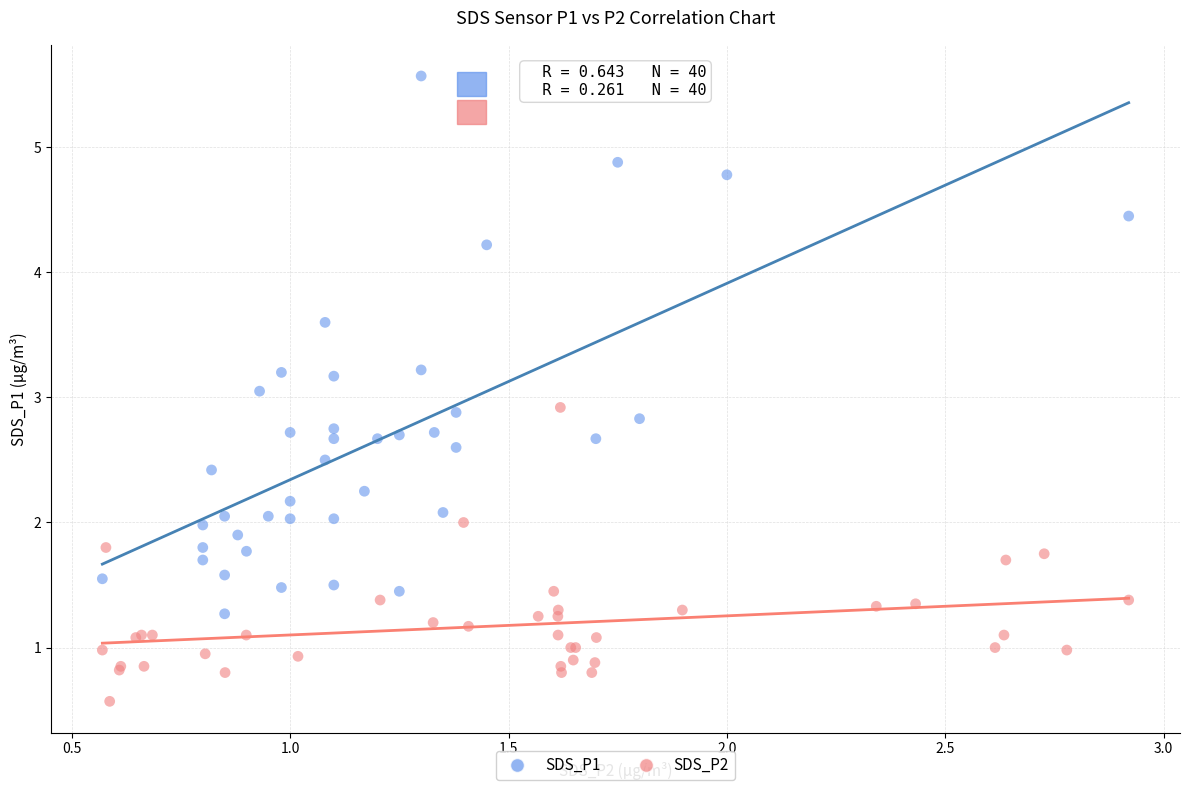

Which series has the widest spread of Y values?

SDS_P1